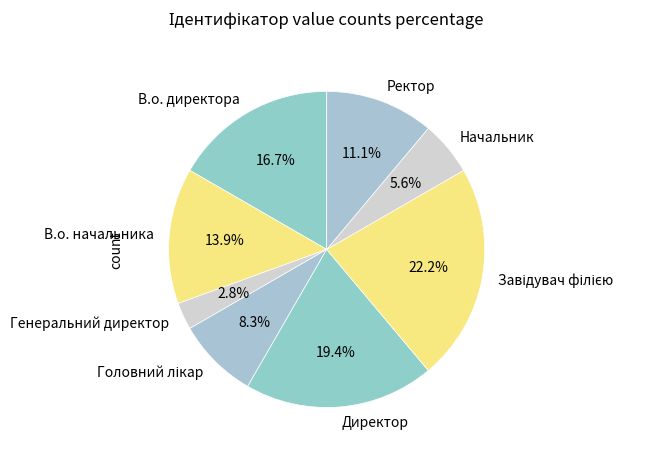

Does Ректор account for over 50% of the chart?

No